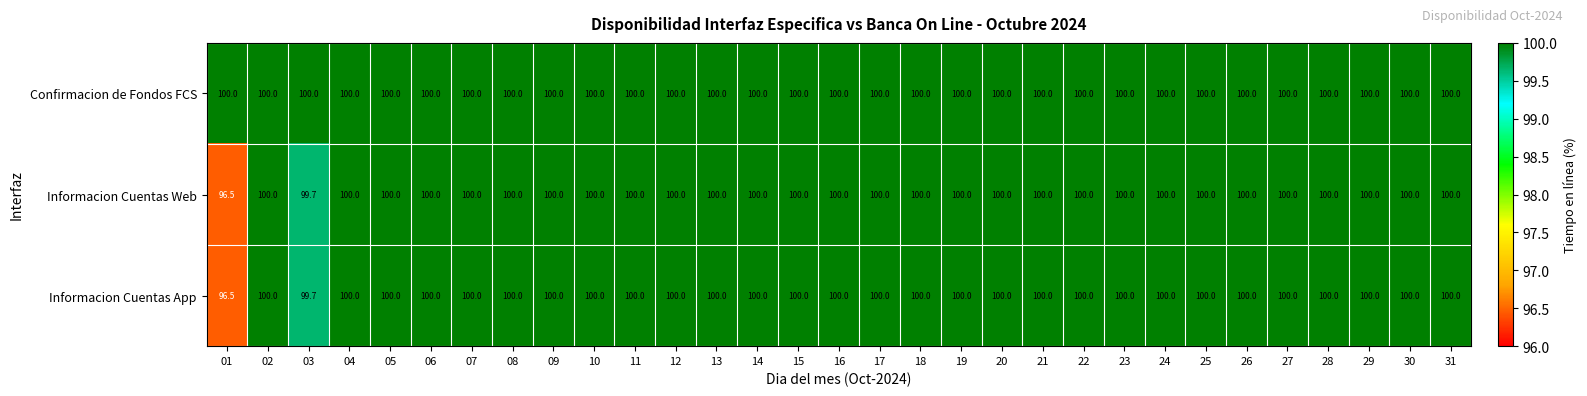

The value of Informacion Cuentas App at 30 is 58.2. True or false?

False